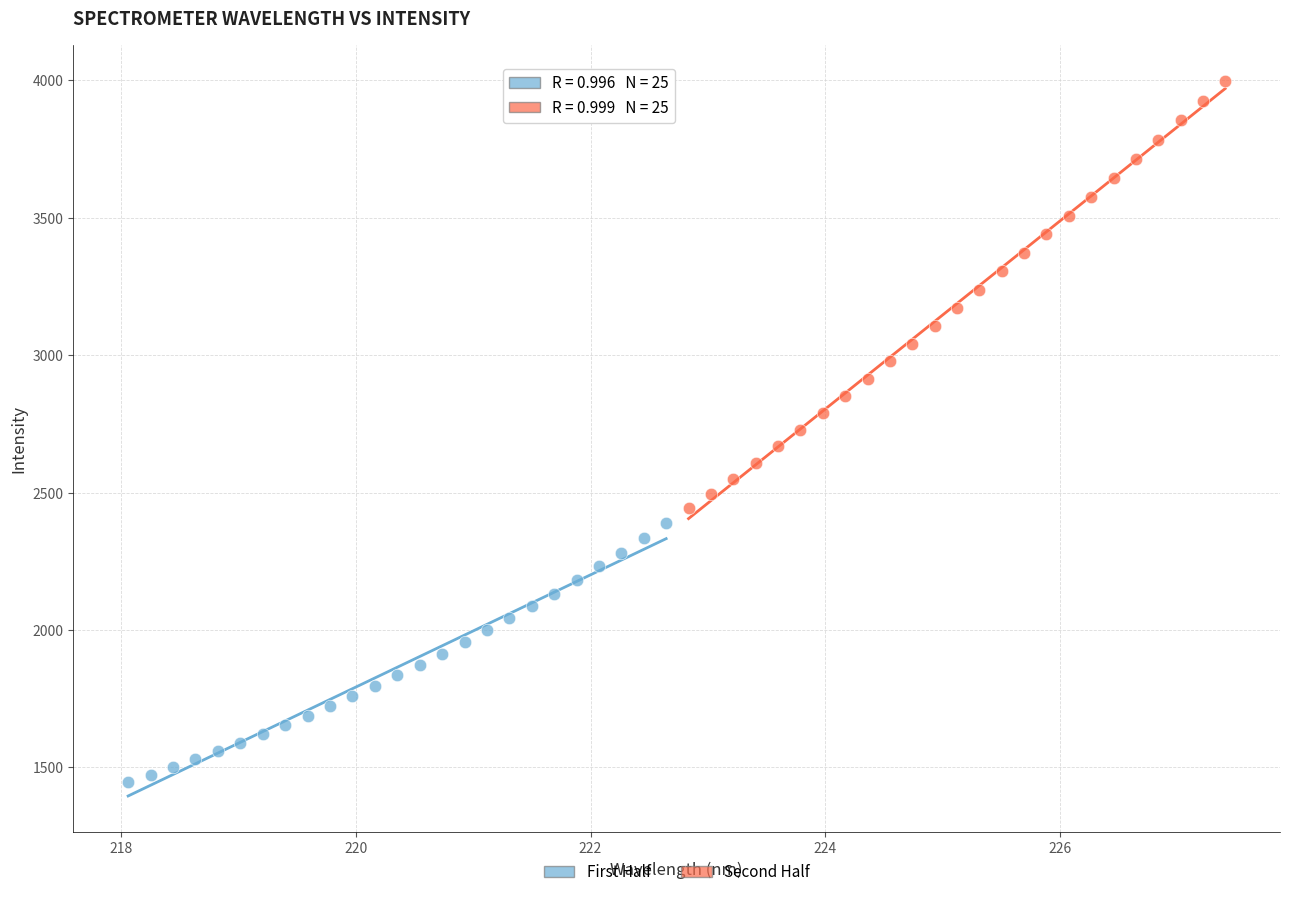

Which series has the widest spread of Y values?

Second Half